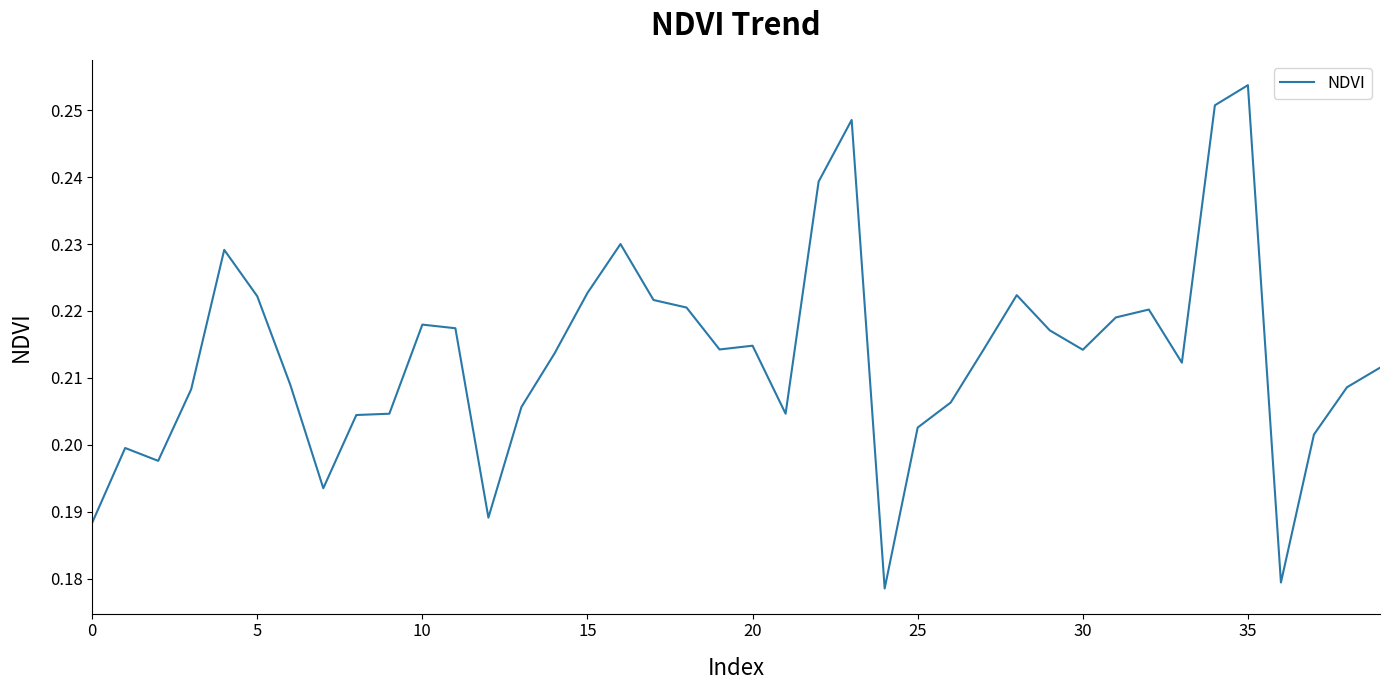

At which category does the chart reach its peak across all series?

35